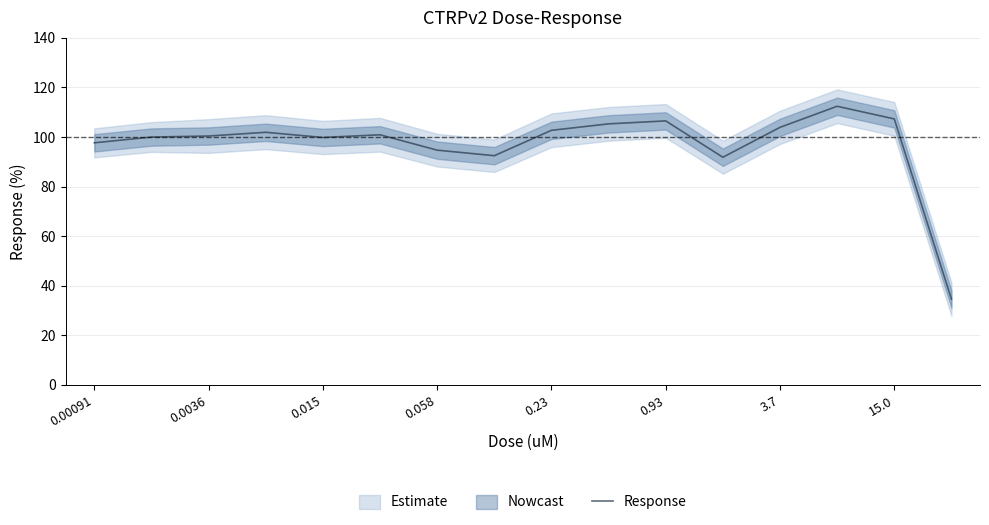

The chart shows a value of 36.8 at 13. True or false?

False